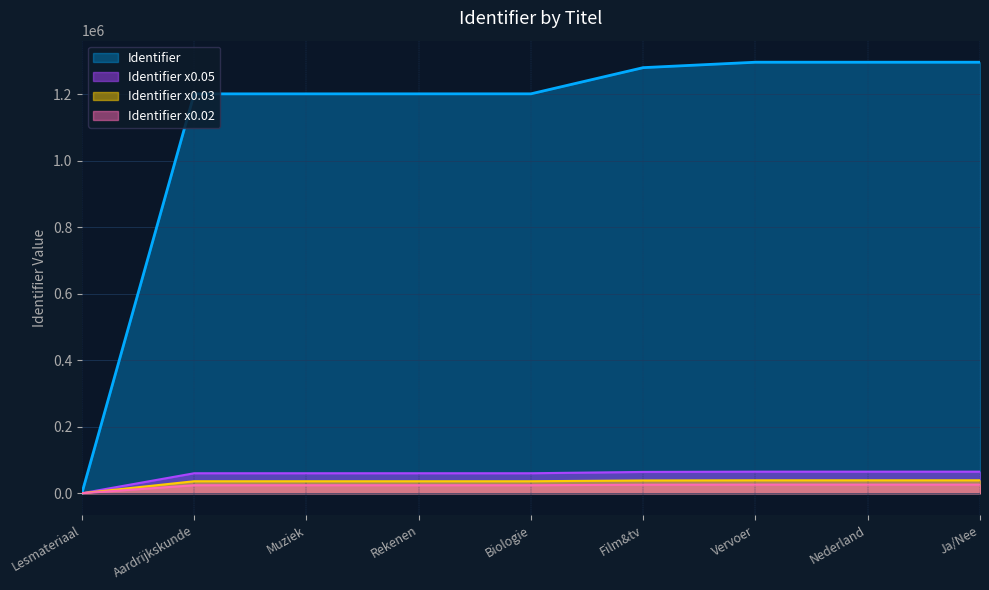

What is the label of the 9th point from the left?

Ja/Nee